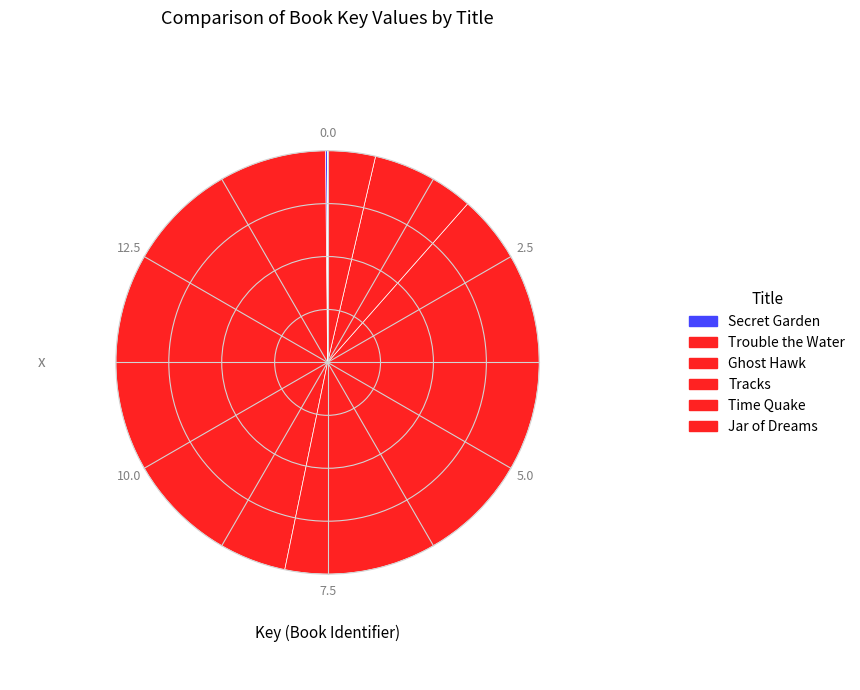

How many segments does this pie chart have?

6